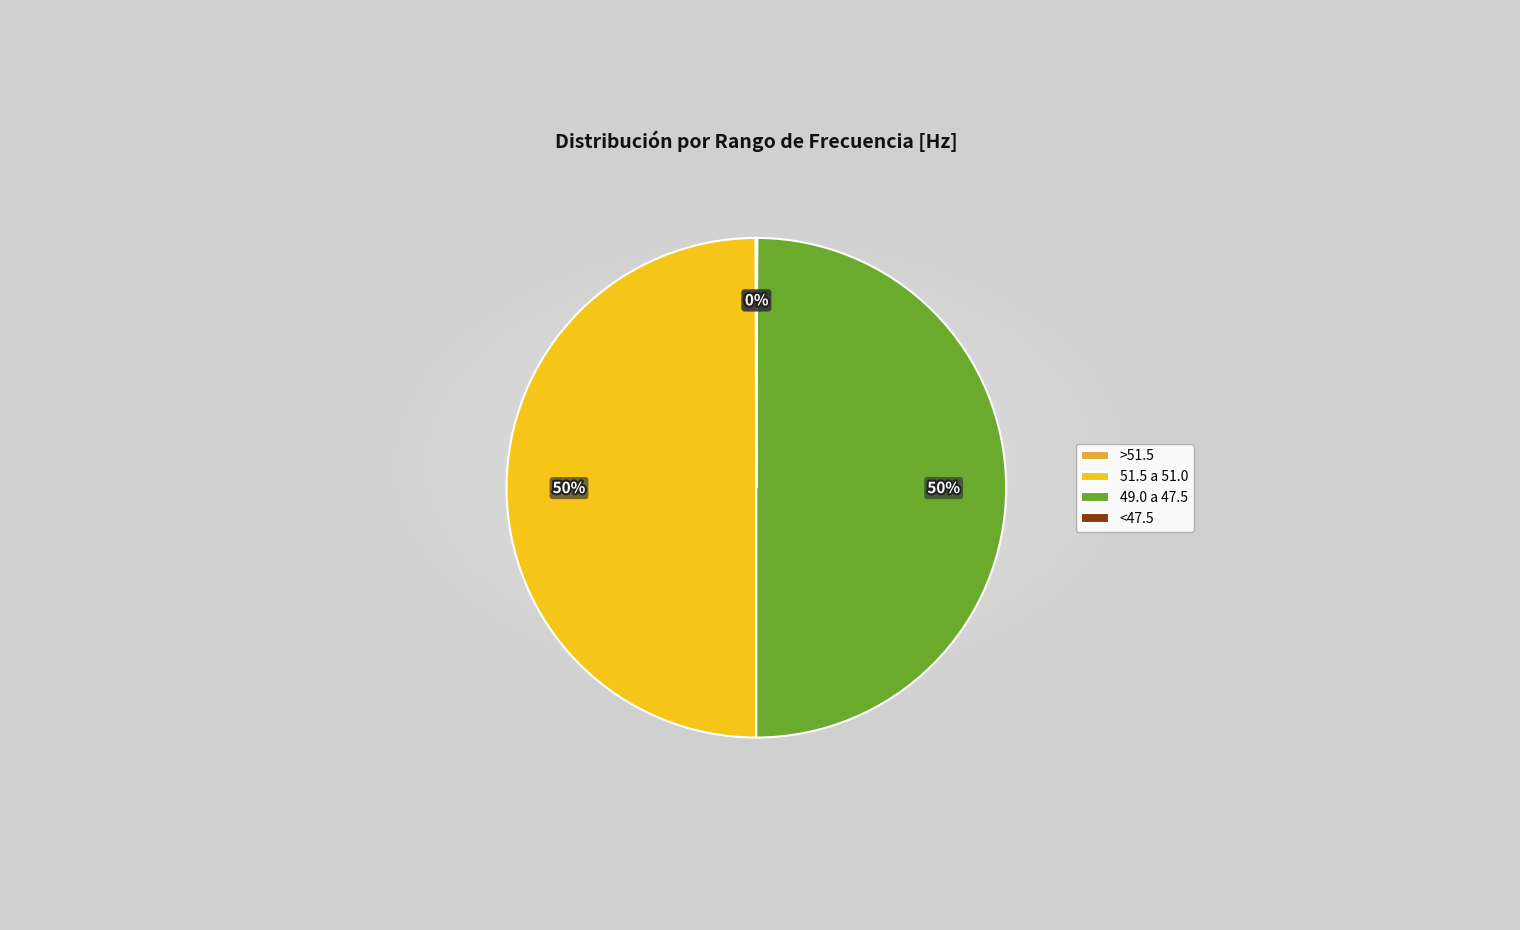

Is it true that 51.5 a 51.0 is 50% of the pie?

True